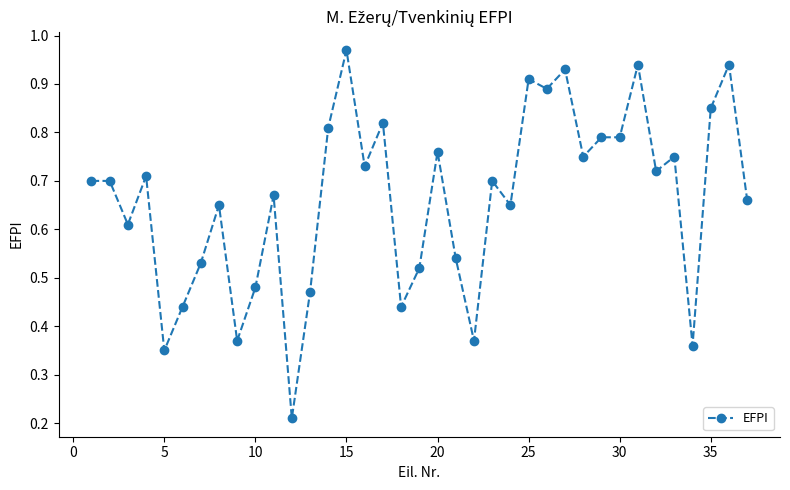

What is the sum of all values?

24.5